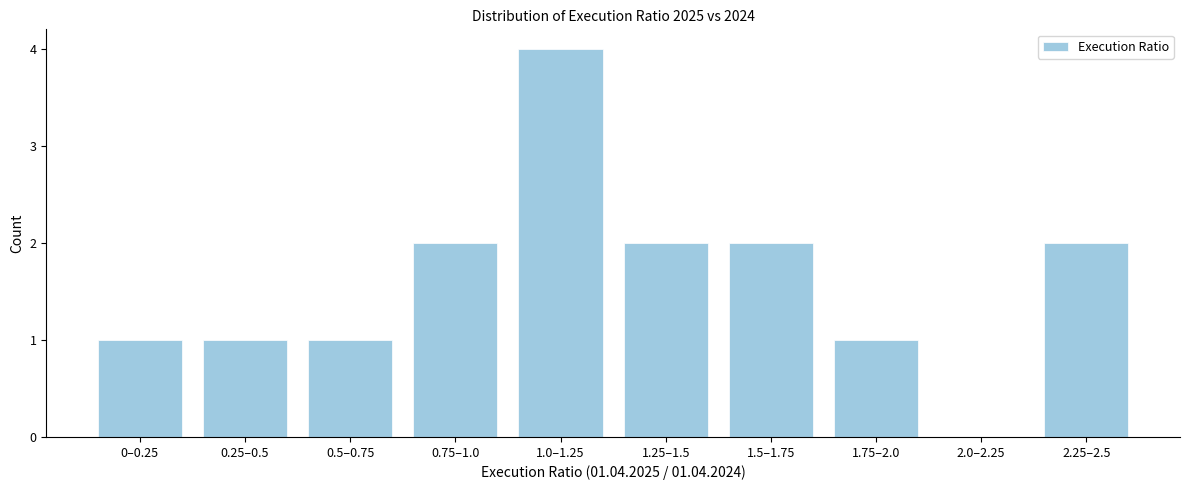

Reading right to left, what are all the values shown in this chart?

2.25–2.5=2	2.0–2.25=0	1.75–2.0=1	1.5–1.75=2	1.25–1.5=2	1.0–1.25=4	0.75–1.0=2	0.5–0.75=1	0.25–0.5=1	0–0.25=1